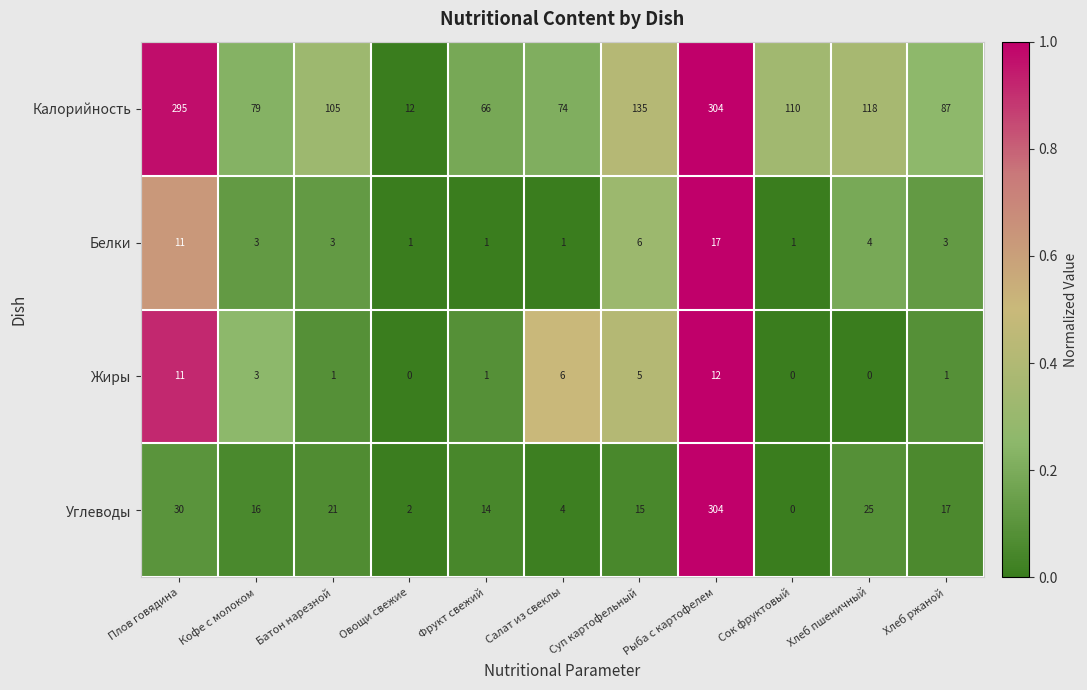

The Калорийность series shows 172 at Хлеб пшеничный. True or false?

False